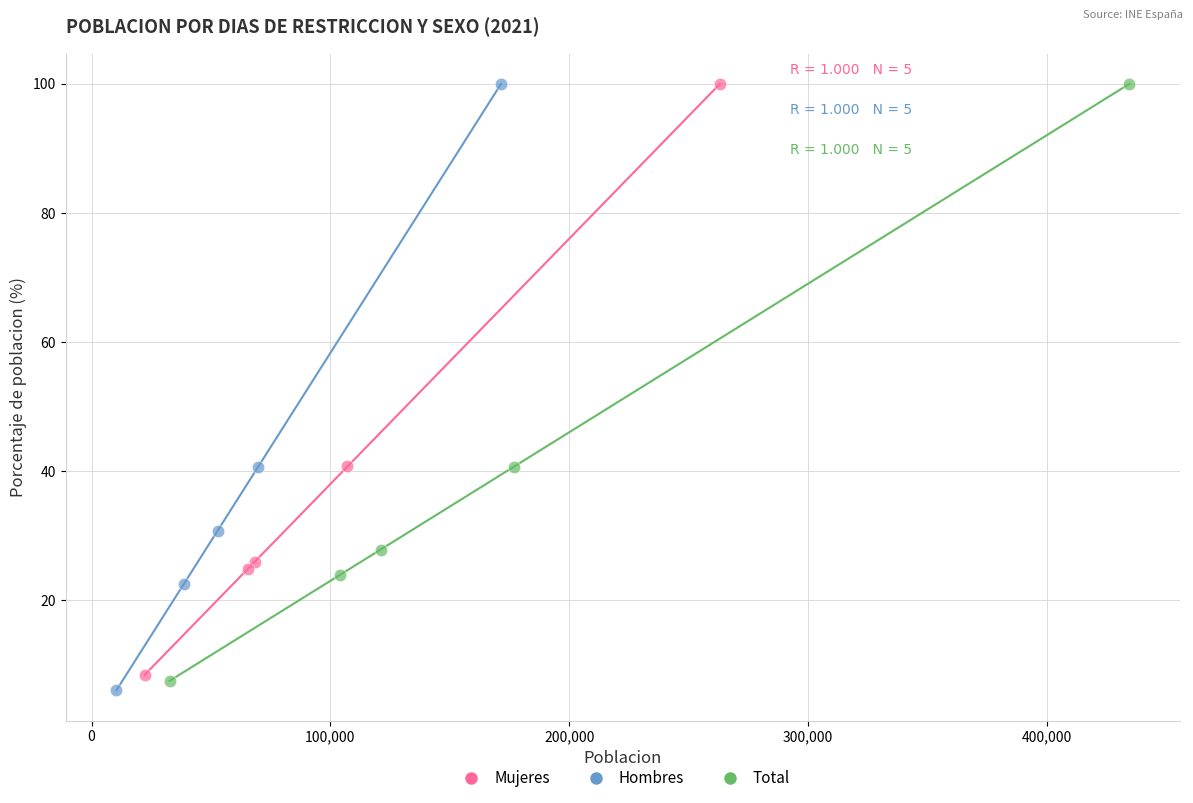

Which series has the widest spread of Y values?

Hombres